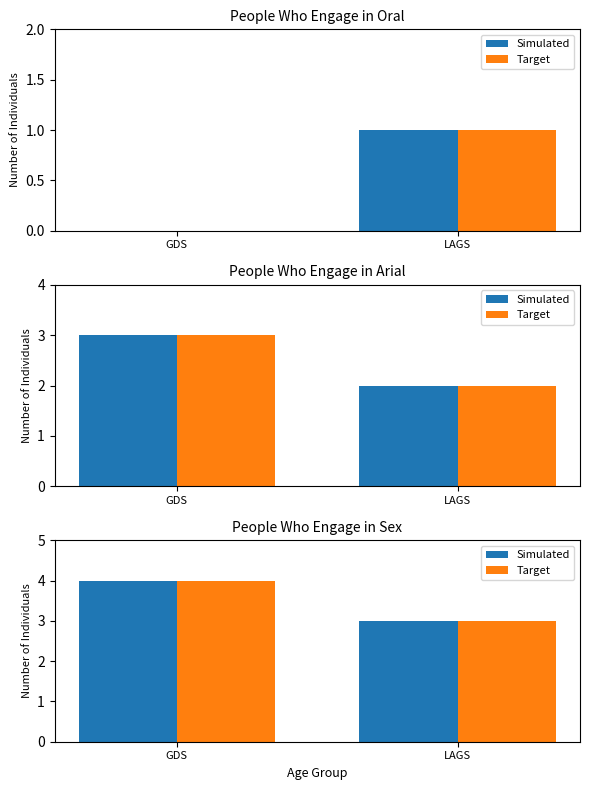

Count the Target values in the range 3 to 4.

2